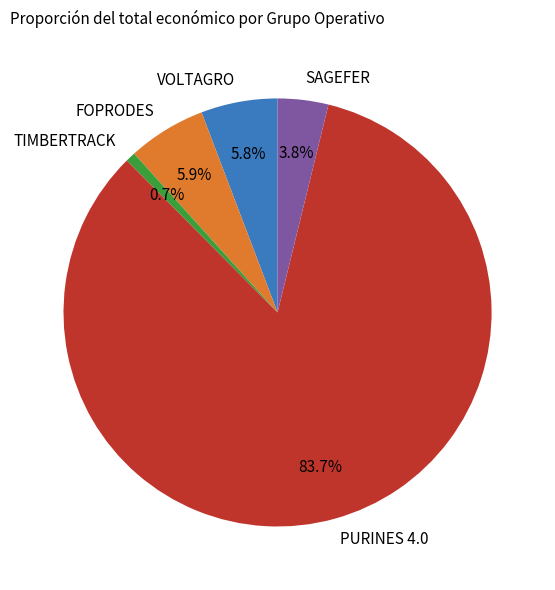

How many slices are in this pie chart?

5